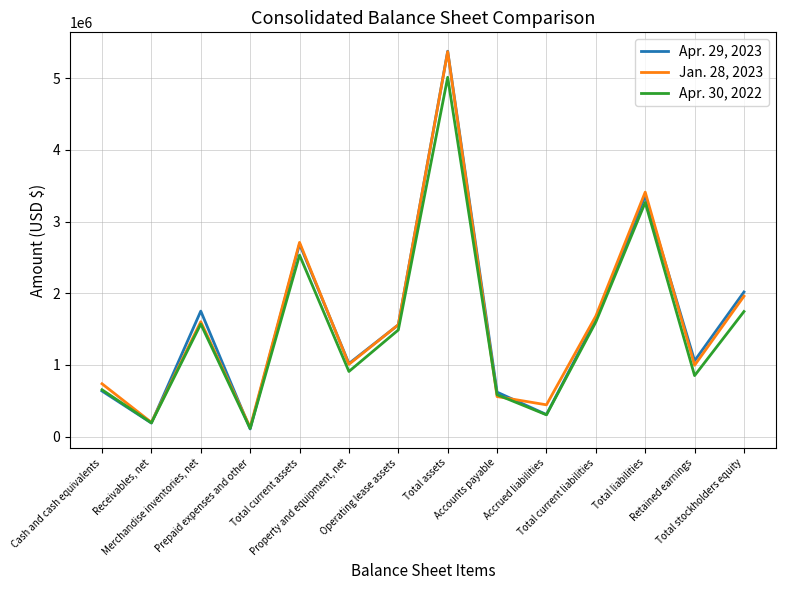

Which series has the largest range (max minus min)?

Apr. 29, 2023